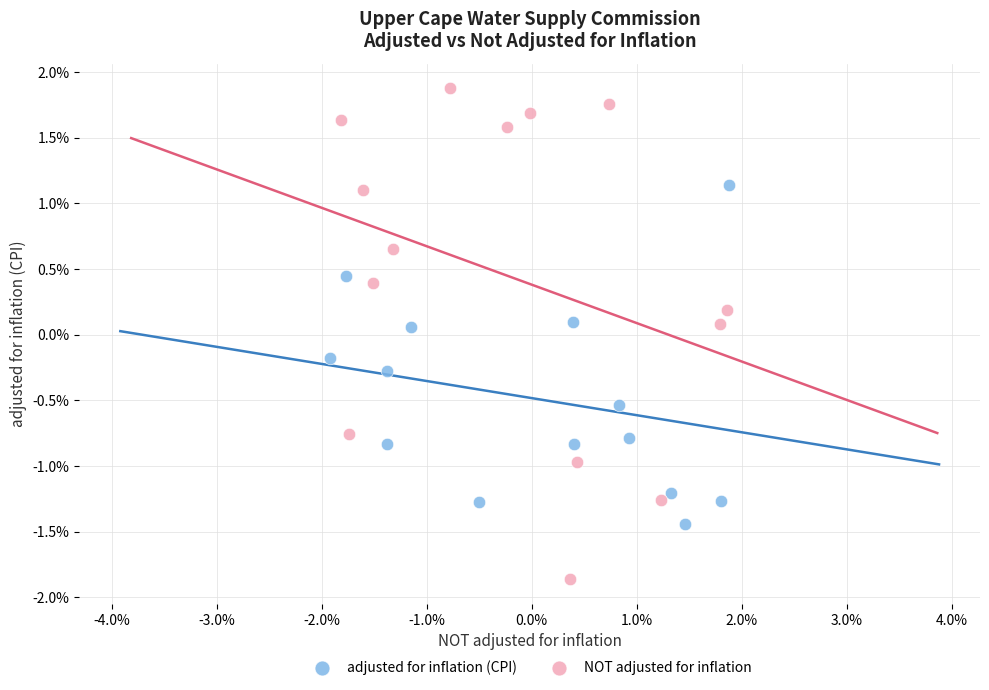

Which series reaches the minimum Y coordinate?

NOT adjusted for inflation